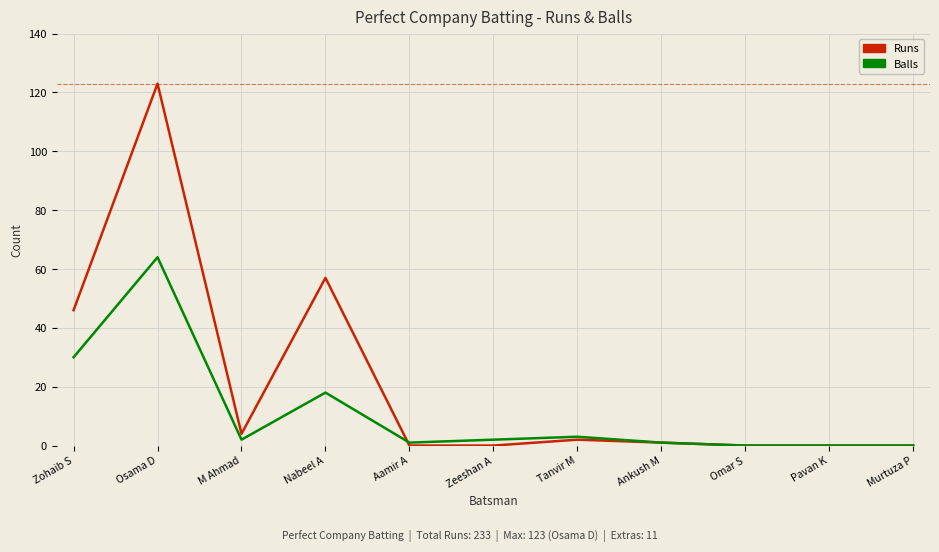

What is the average value of the Runs series?

21